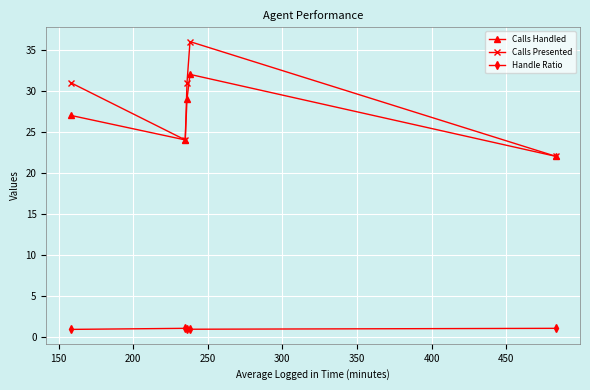

True or false: Handle Ratio and Calls Handled cross at least once.

False